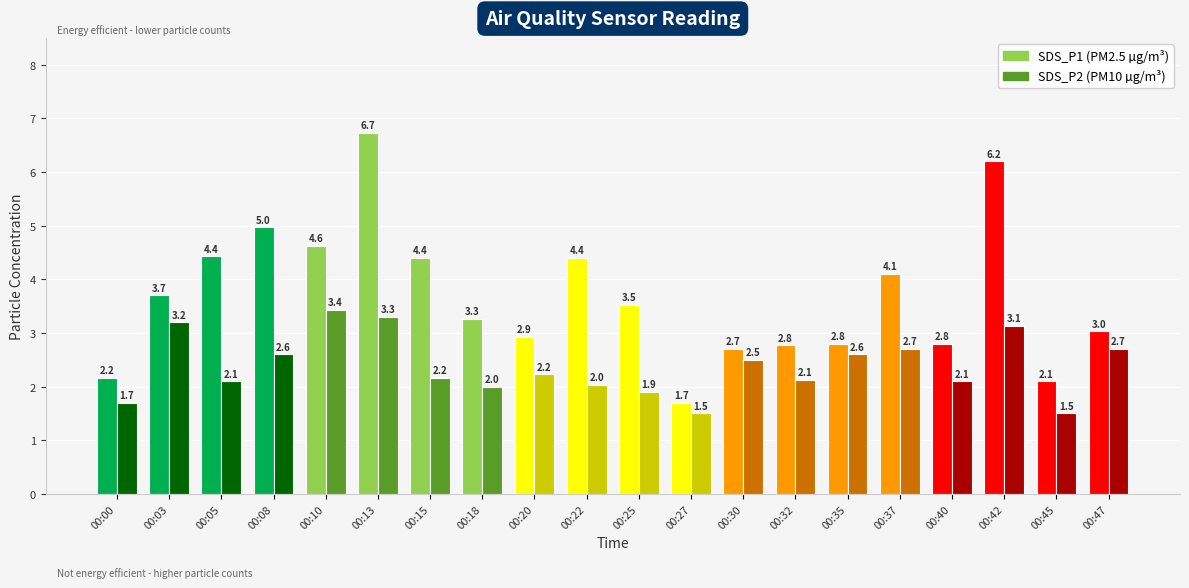

What is the spread (max minus min) of values at 00:45?

0.6